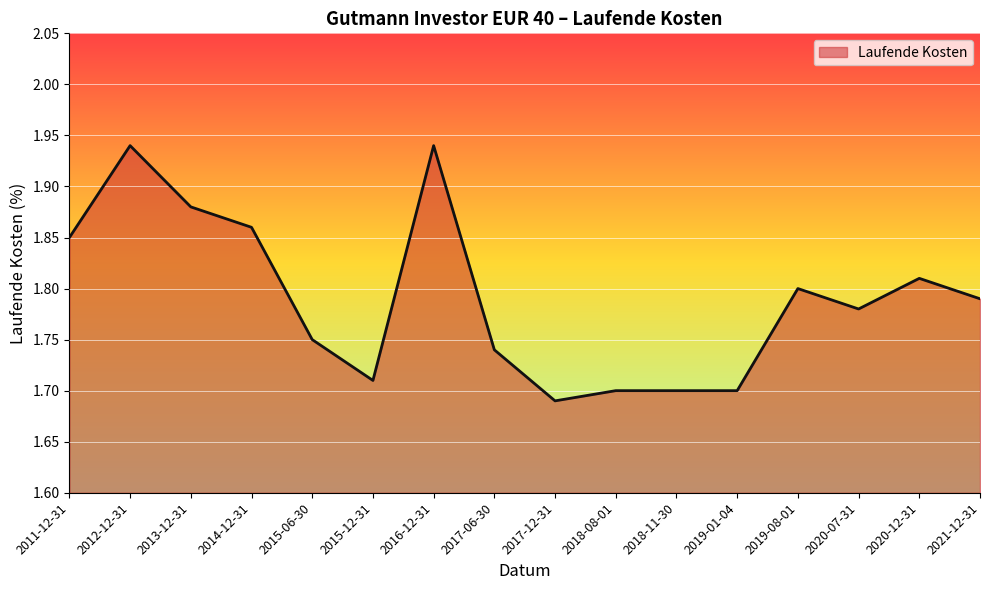

Is it true that the value at 2021-12-31 is 3.2?

False